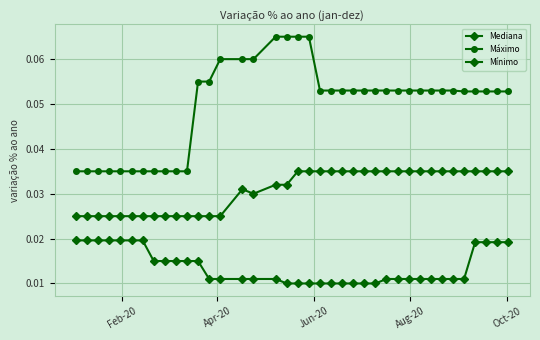

Count the number of data series in this chart.

3